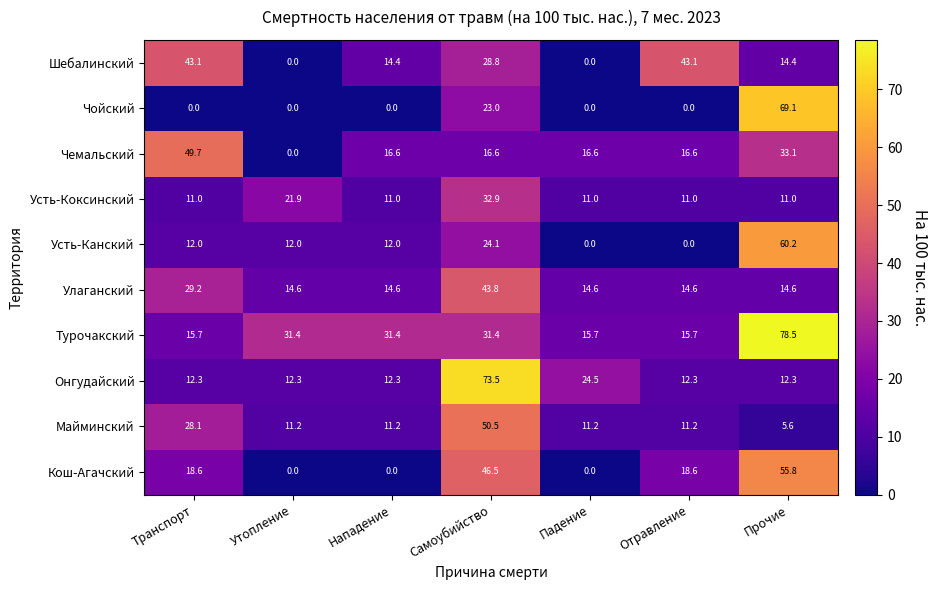

The Усть-Канский series shows 0.0 at Отравление. True or false?

True